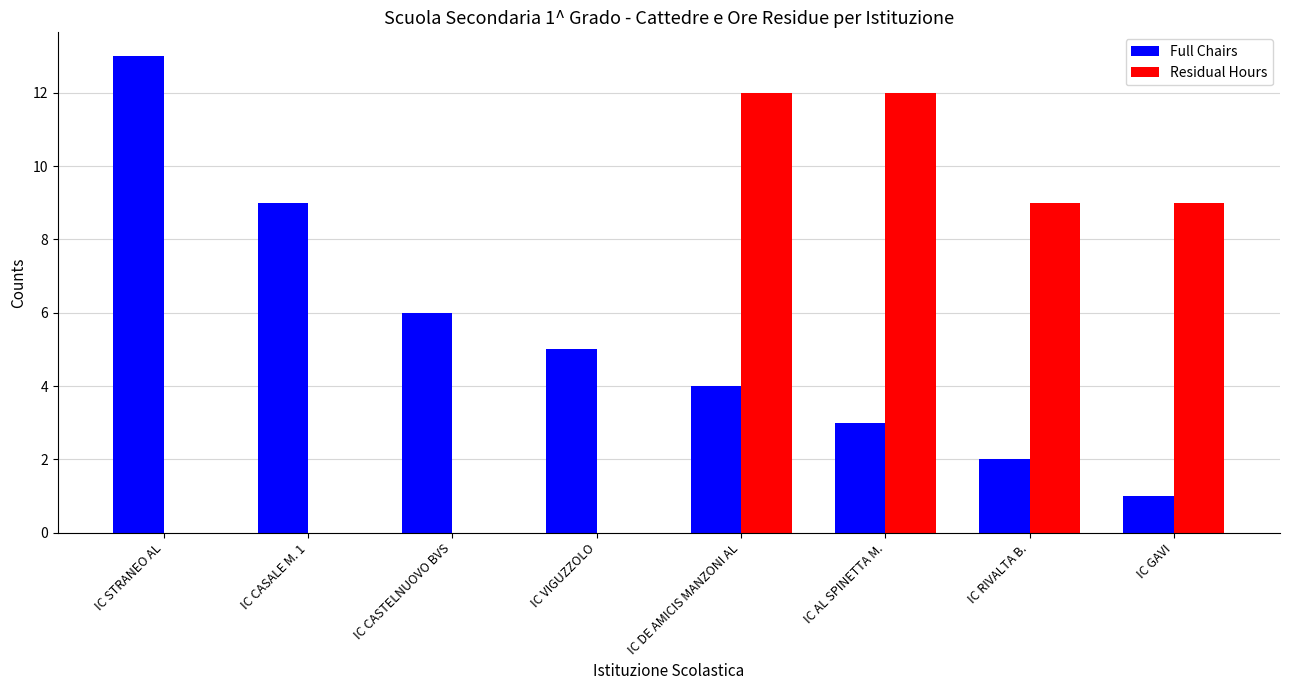

Which series changed the most between IC STRANEO AL and IC GAVI?

Full Chairs